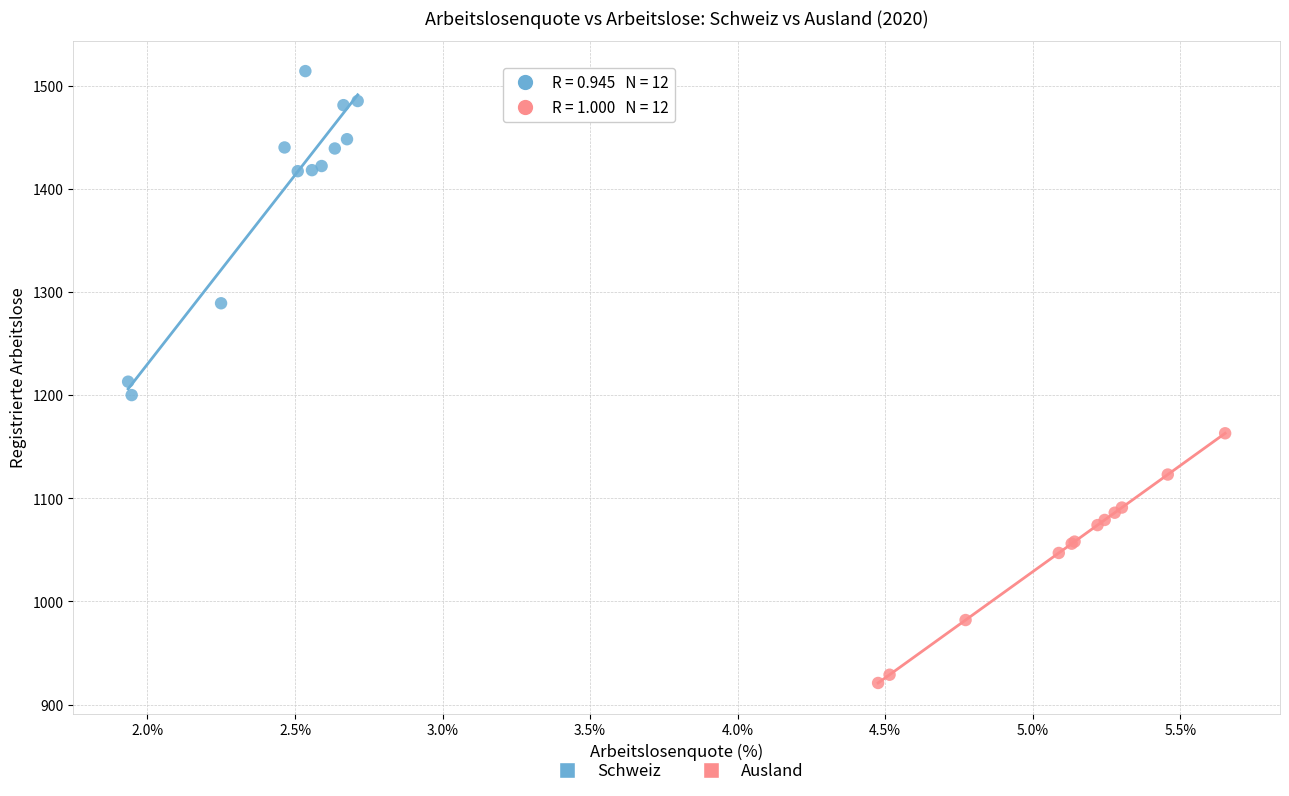

Which series has the largest Y range (max minus min)?

Schweiz